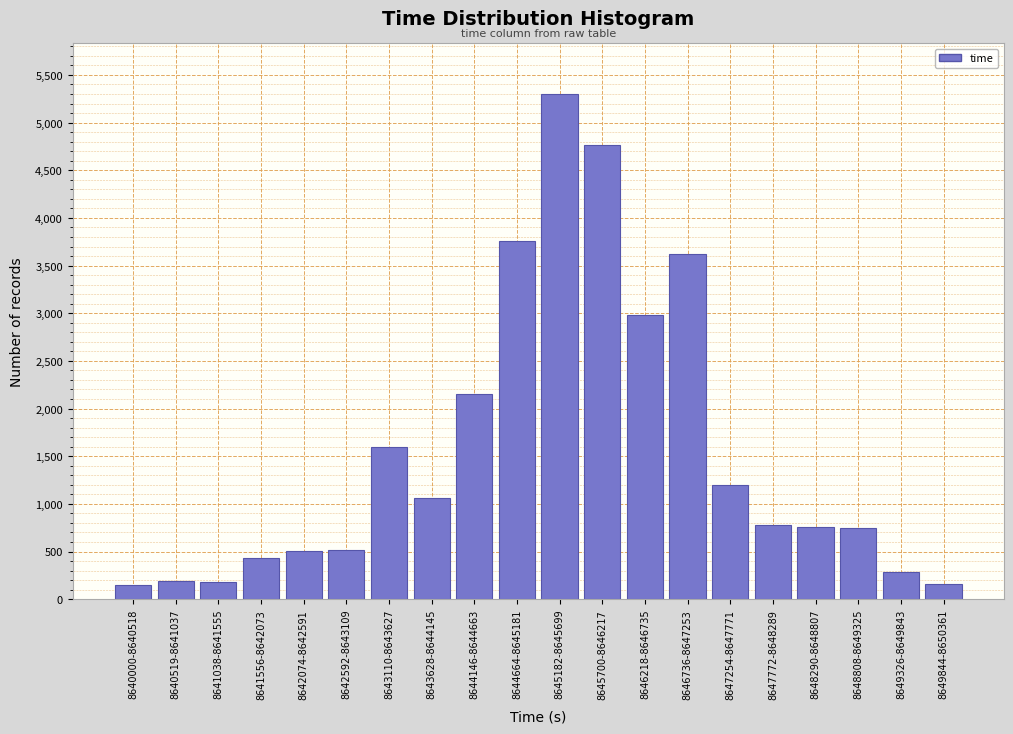

Where is the data nearest to the value 2722?

8646218-8646735